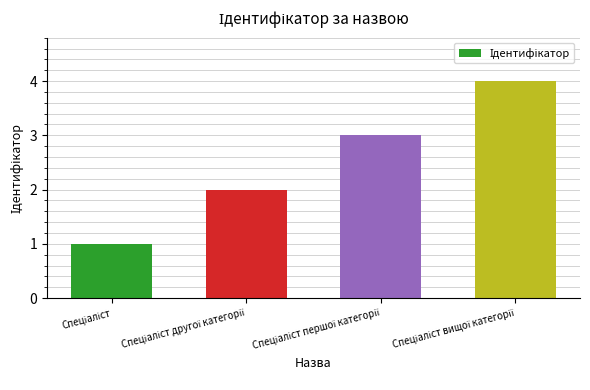

Does the chart contain stacked bars?

No